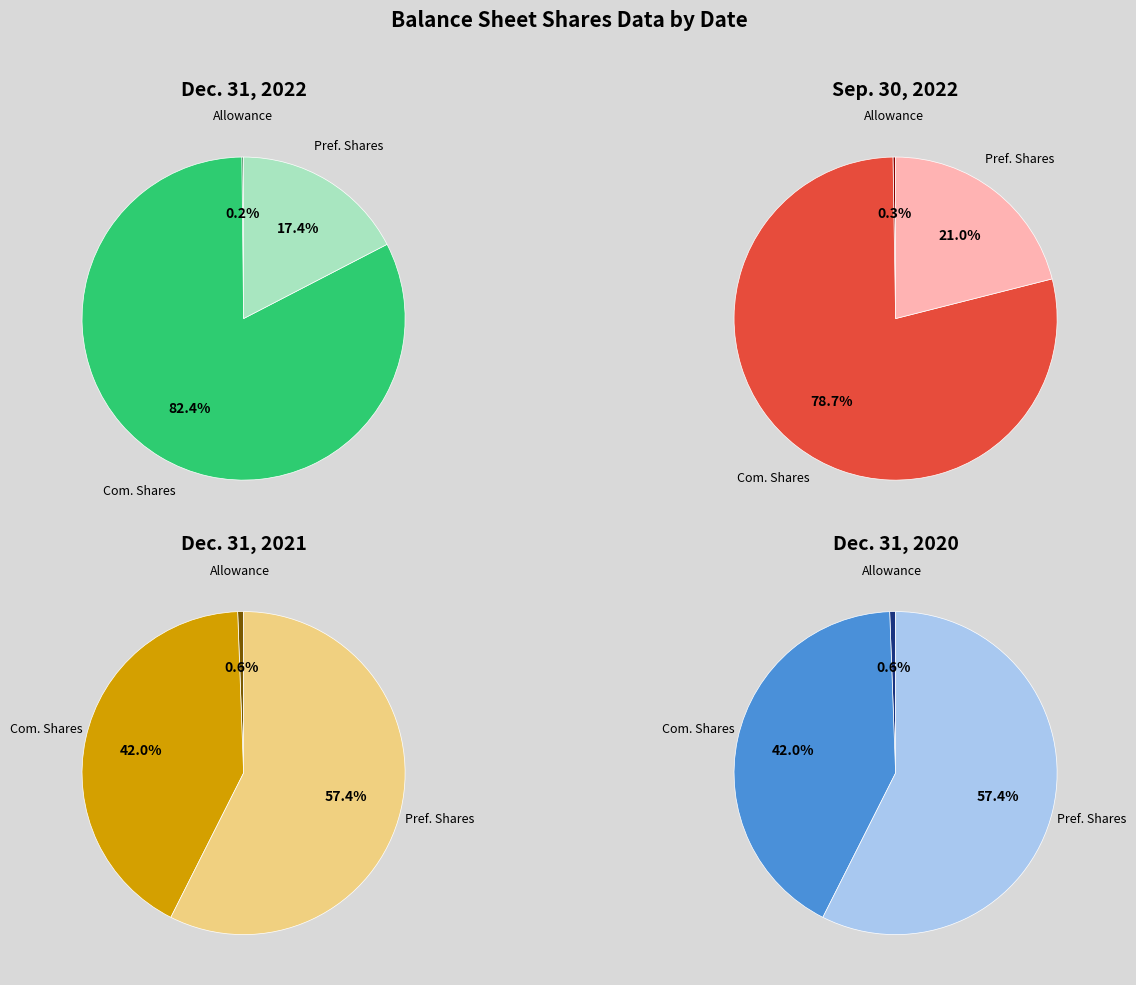

What is the largest slice in the pie chart?

Common stock, shares issued